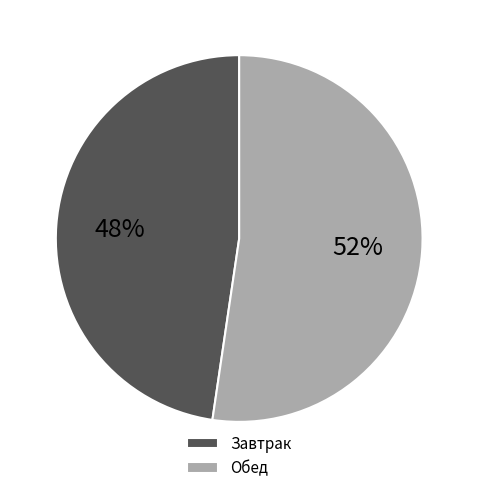

How many slices are in this pie chart?

2